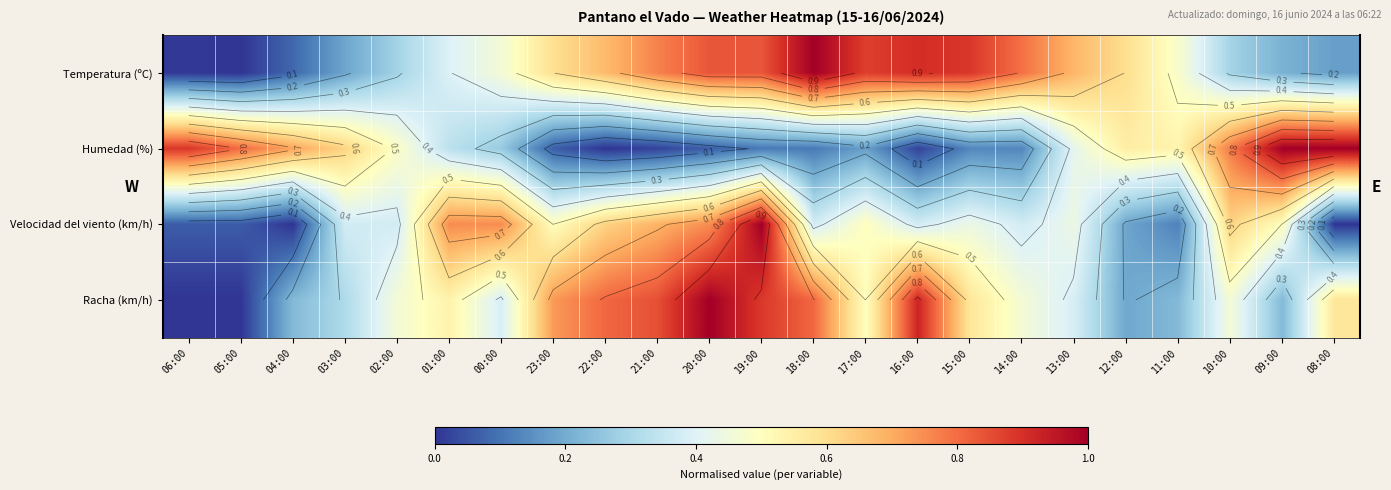

At which category is the sum across all series the highest?

19:00